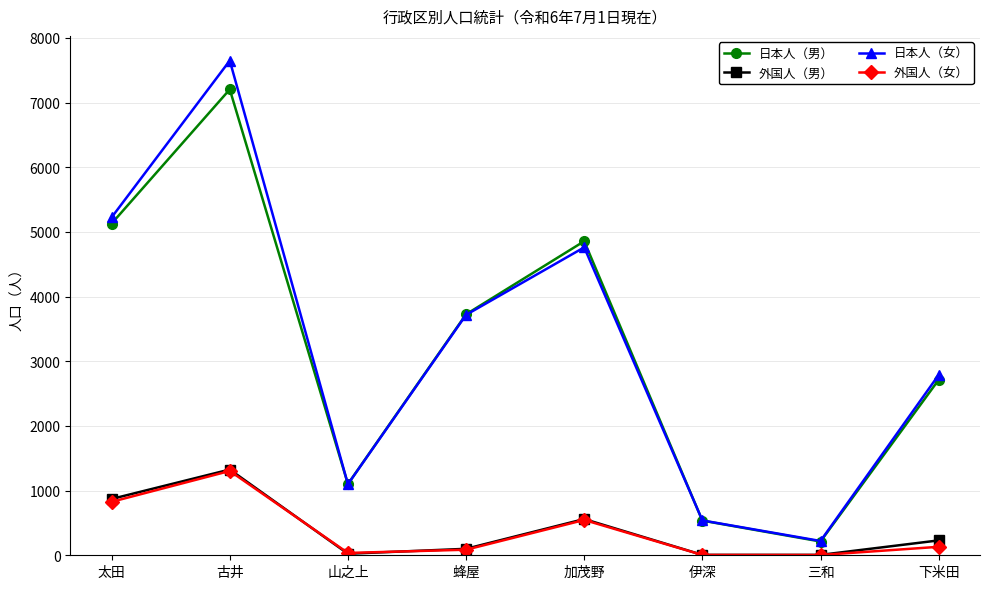

What value does the 外国人（男） series have at 山之上, to the nearest 10?

20